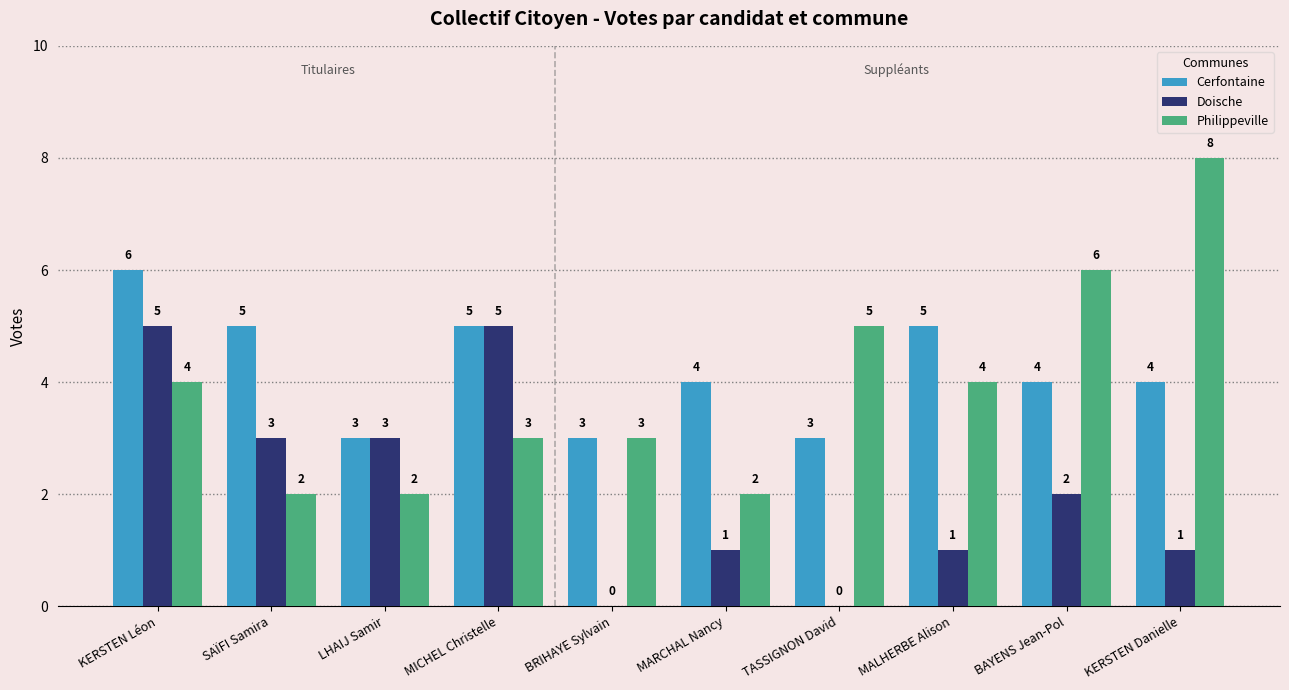

At which label is Doische closest to 2?

BAYENS Jean-Pol